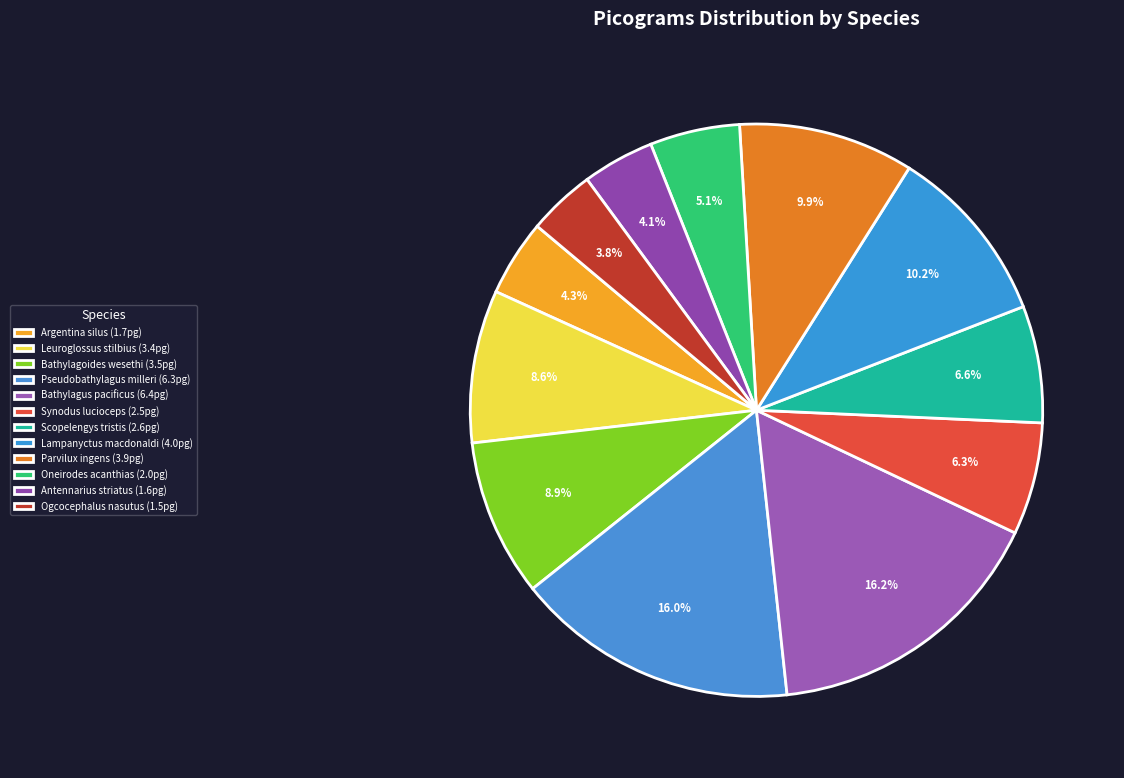

Count the number of slices in the pie.

12